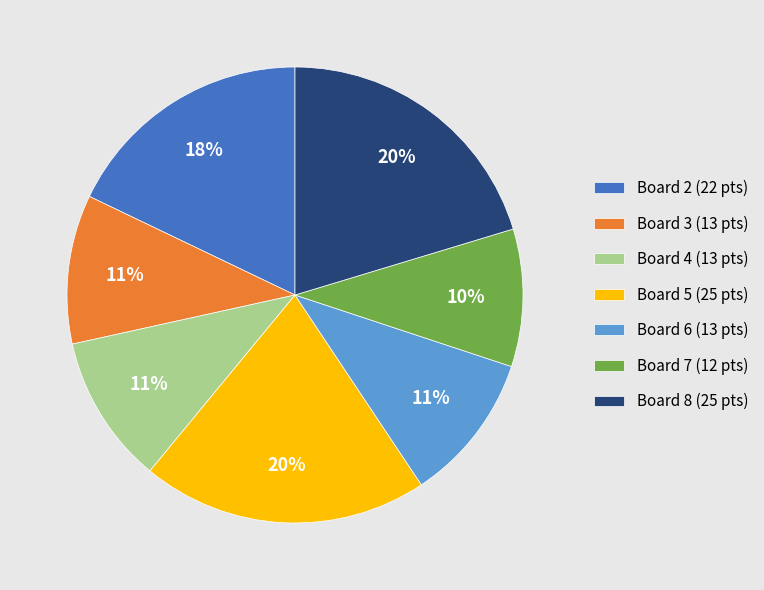

Does any single category account for the majority?

No